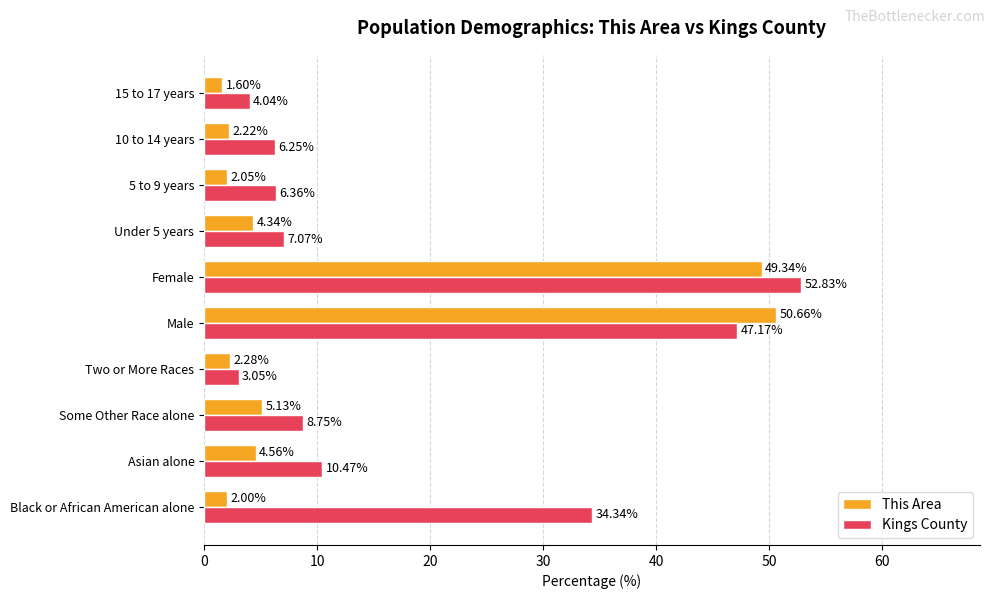

List the series in order of their peak value, highest first.

Kings County, This Area